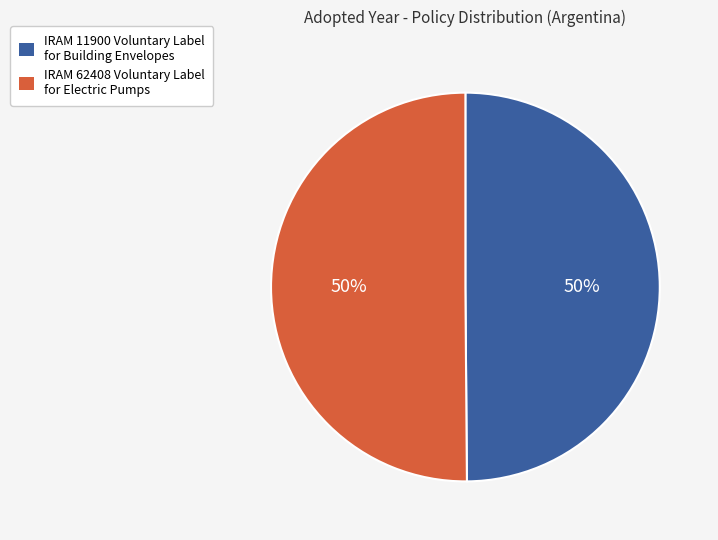

Approximately how many times larger is the value at IRAM 11900 Voluntary Label for Building Envelopes compared to IRAM 62408 Voluntary Label for Electric Pumps?

1.0